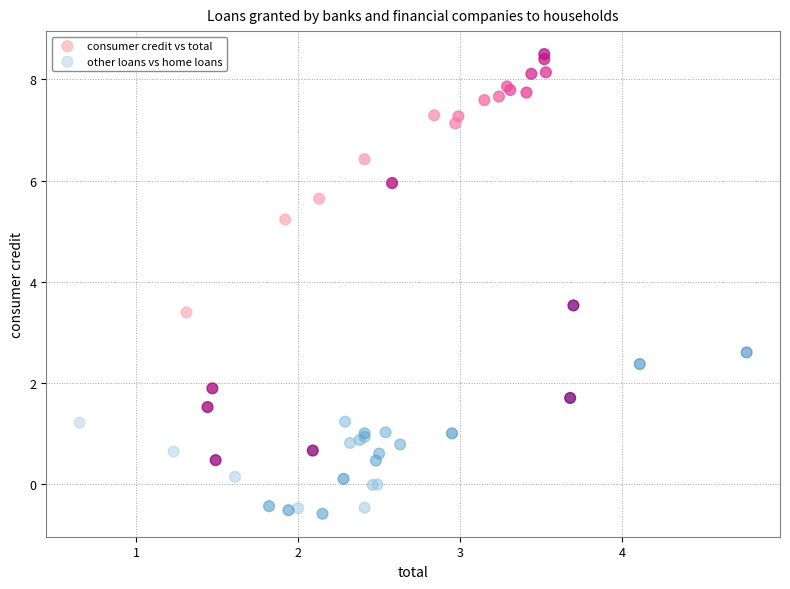

Which series reaches the minimum Y coordinate?

other loans vs home loans